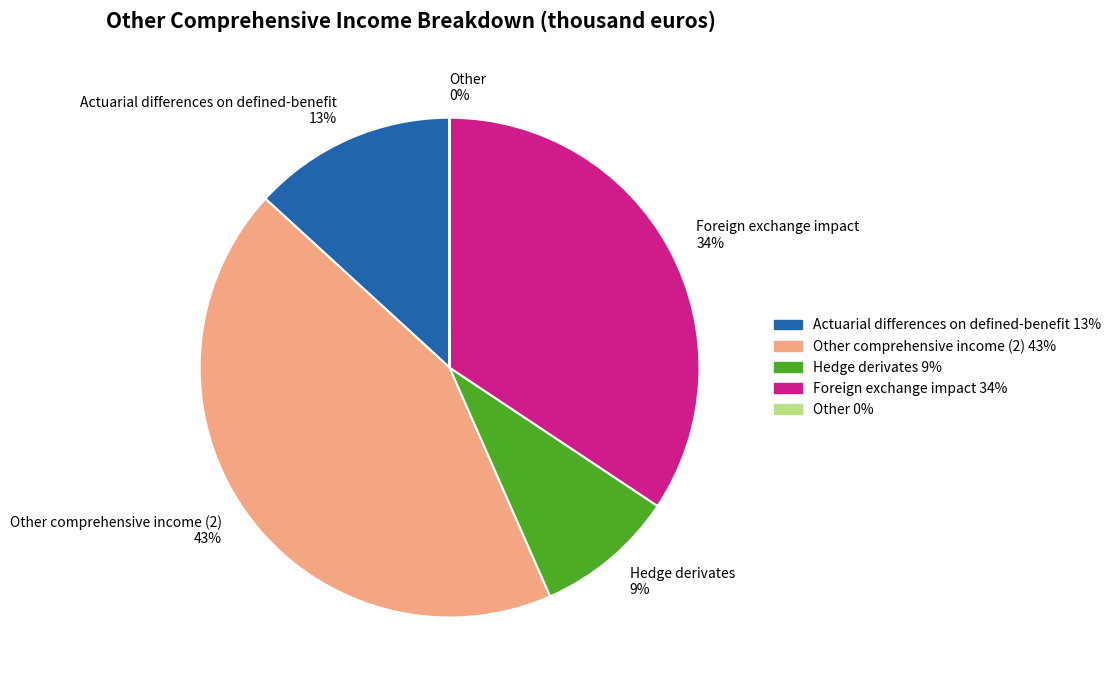

Is the sum of Hedge derivates and Foreign exchange impact greater than half?

No